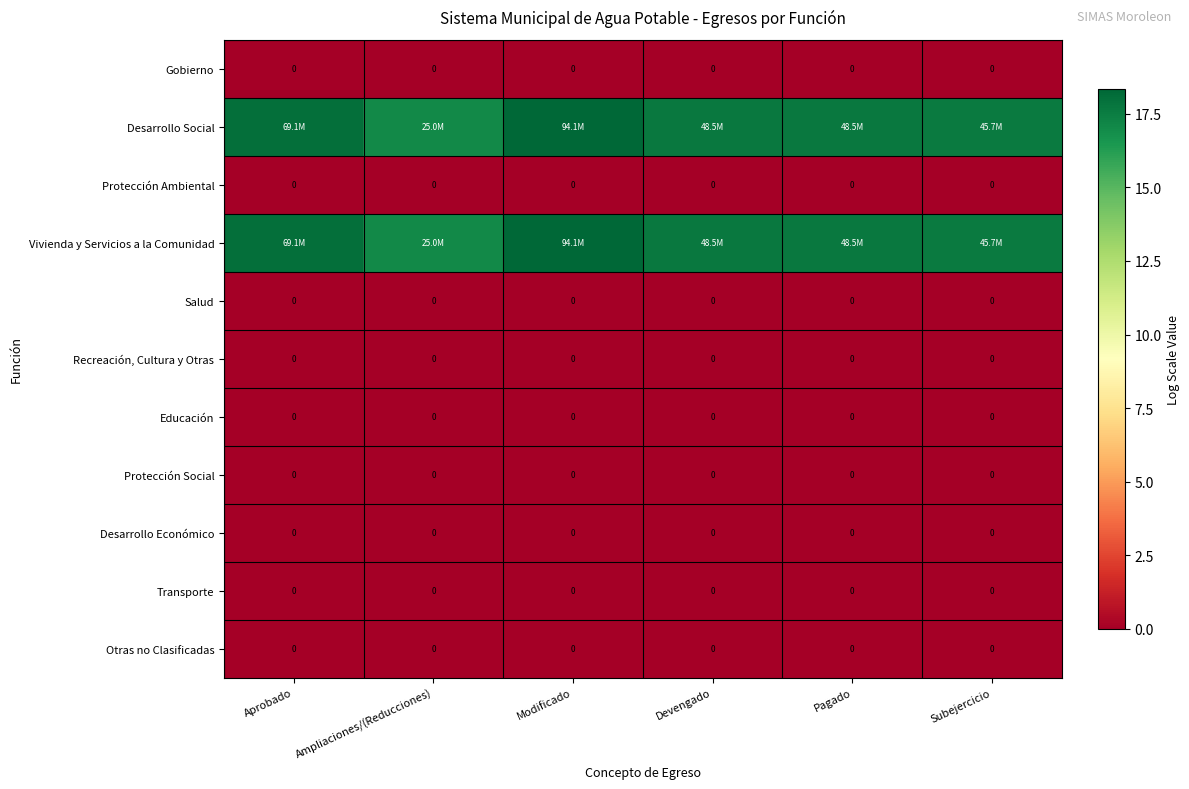

Rank the categories by Protección Social value from lowest to highest.

Aprobado, Ampliaciones/(Reducciones), Modificado, Devengado, Pagado, Subejercicio